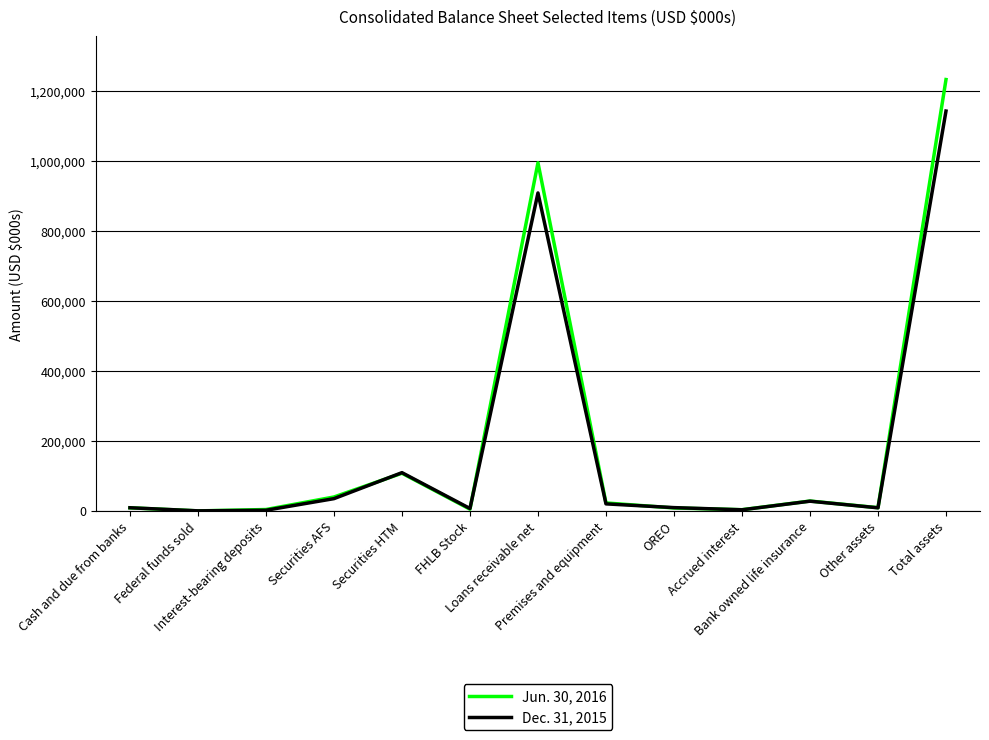

What position from the right is Total assets?

1